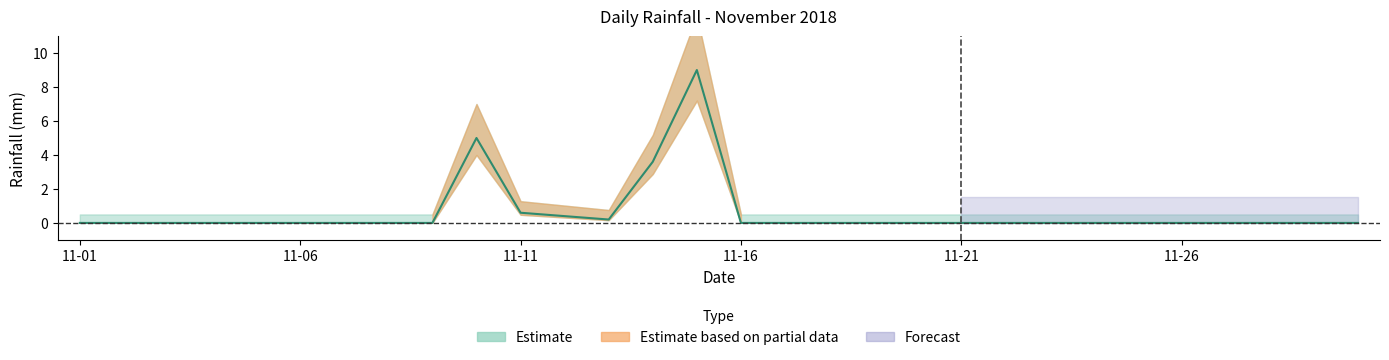

What is the maximum value shown in the chart?

9.0